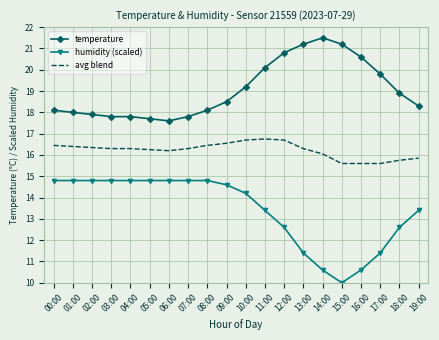

The value of humidity (scaled) at 01:00 is 21.1. True or false?

False